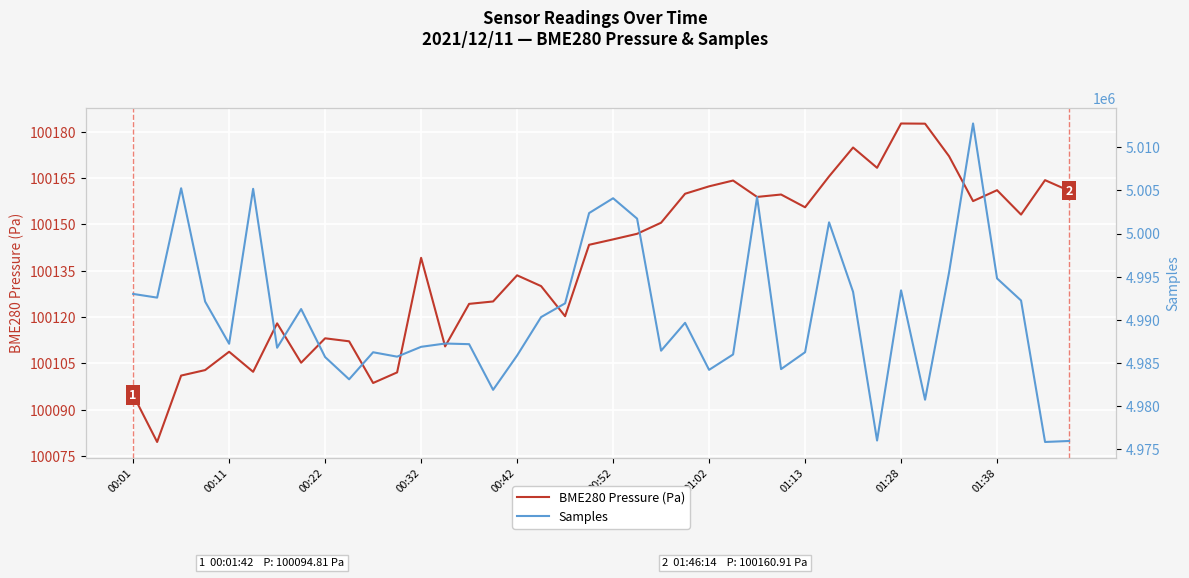

Rank the series by their maximum value, from lowest to highest.

BME280 Pressure (Pa), Samples